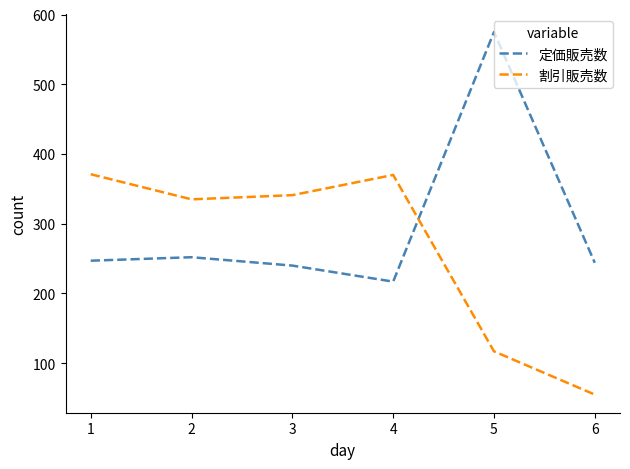

What is the maximum value shown in the chart?

575